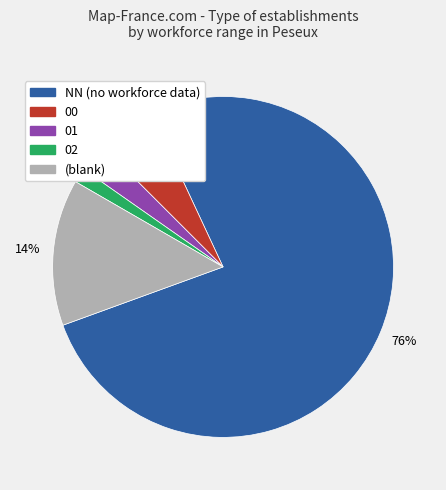

Count the number of slices in the pie.

5